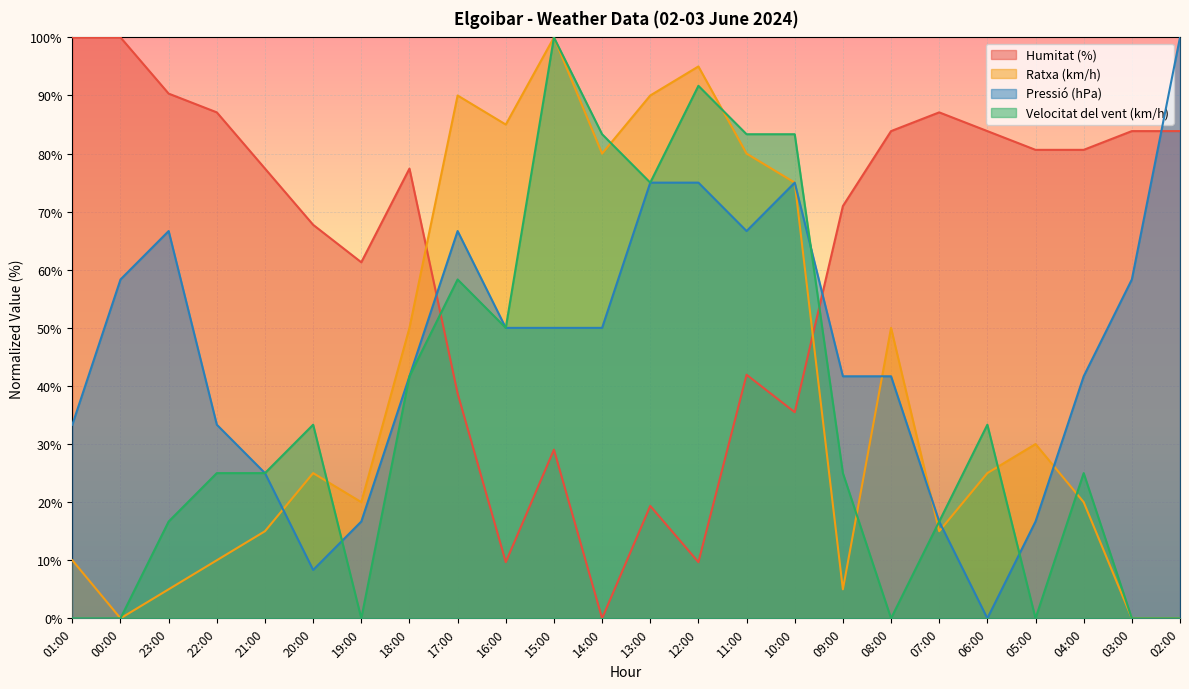

True or false: Velocitat del vent (km/h) and Pressió (hPa) cross at least once.

True